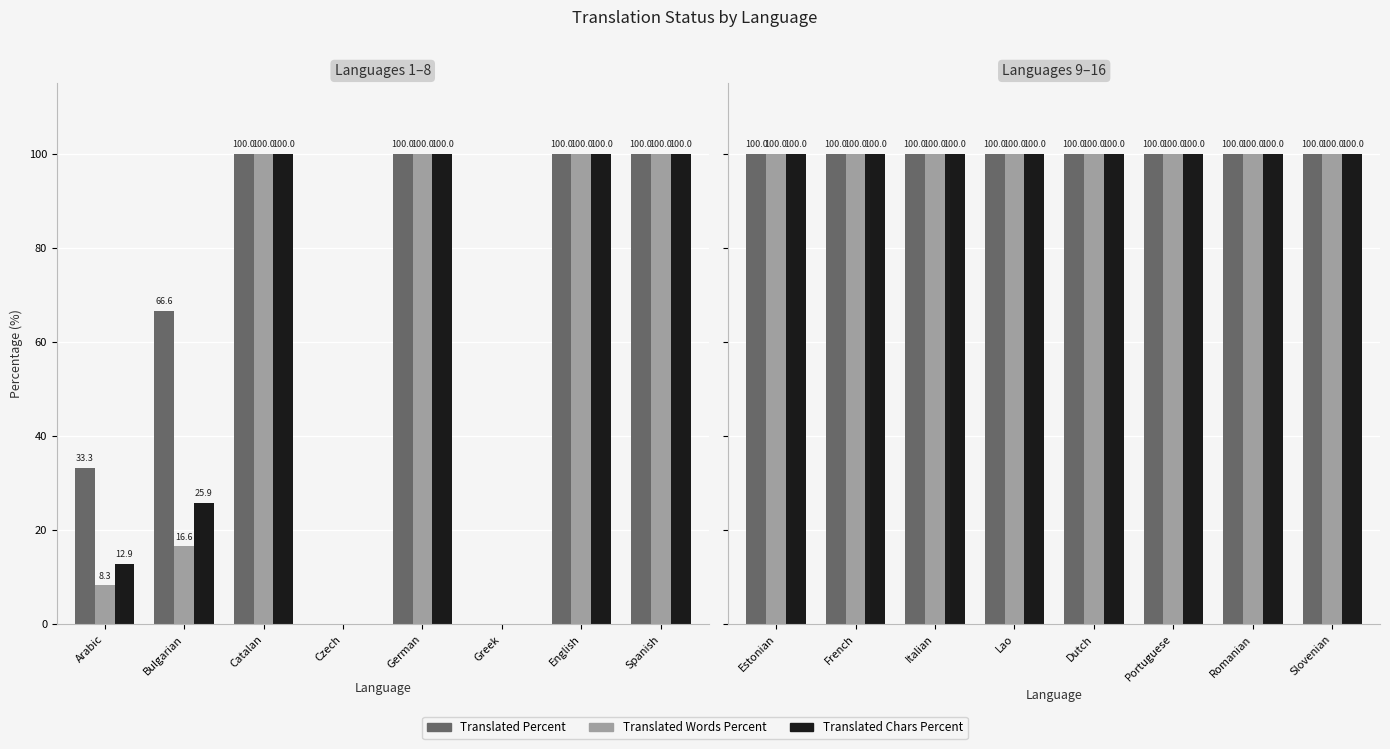

Which series has the largest total across all categories?

translated_percent